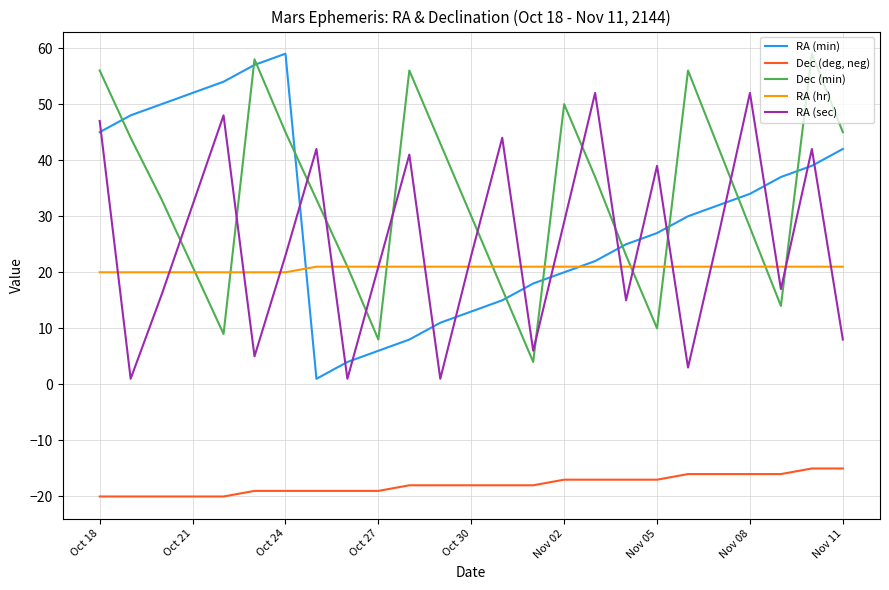

True or false: Dec (deg, neg) and RA (hr) cross at least once.

False